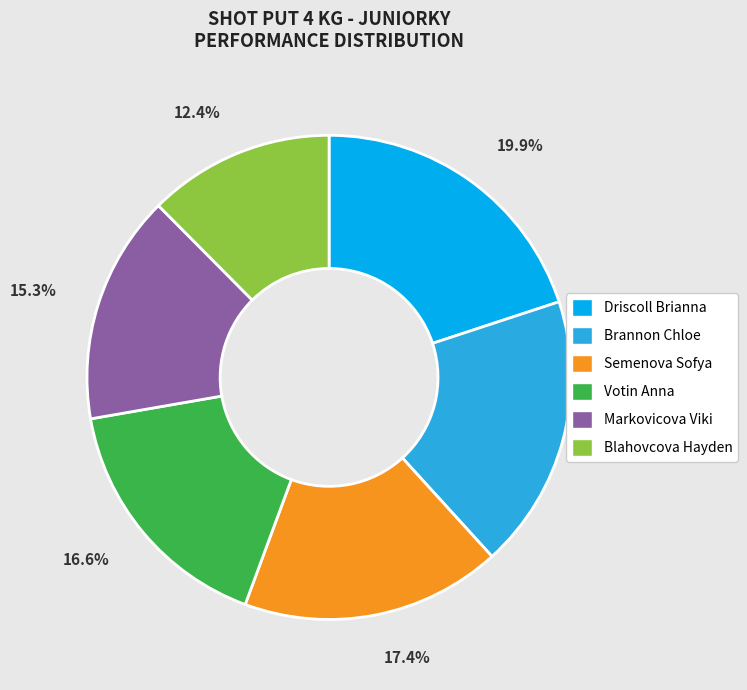

To the nearest percent, what is the average slice percentage?

17%